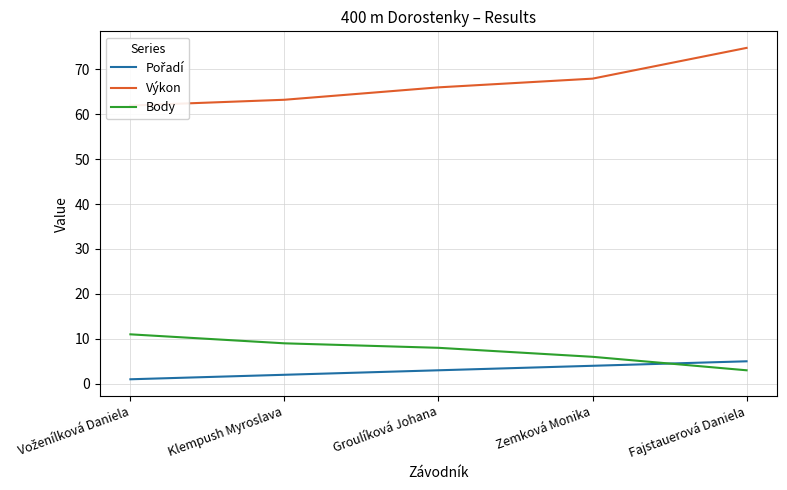

How many lines are shown in the chart?

3